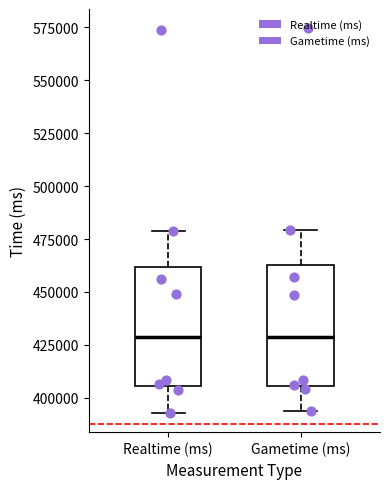

Where does the median line of the box for Realtime (ms) sit on the y-axis? The values are not printed on the chart, so give them approximately, as read against the axis.

430000